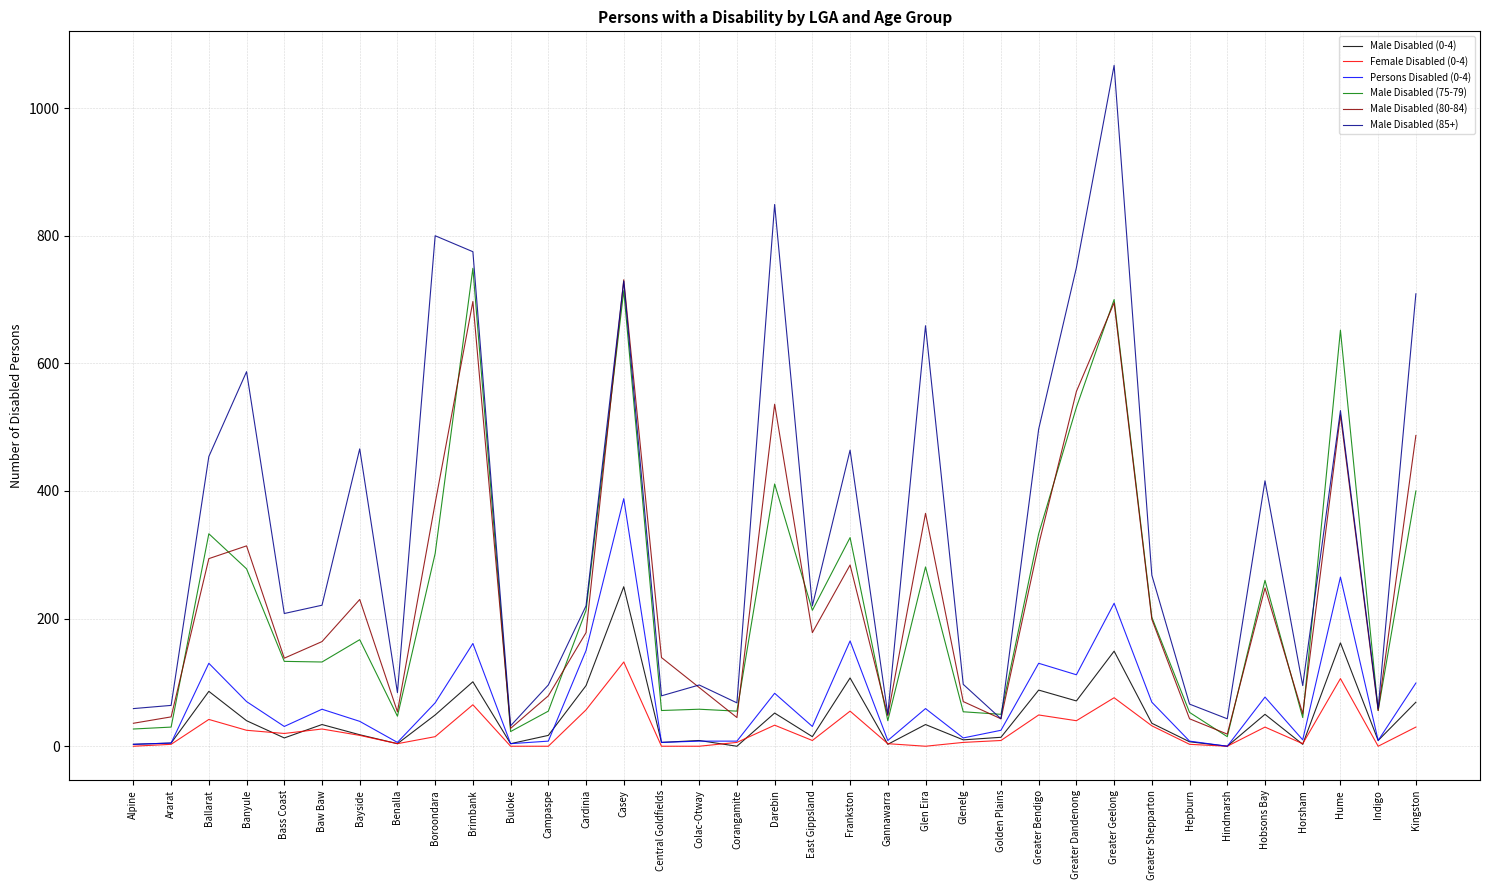

At which category does the chart reach its peak across all series?

Greater Geelong